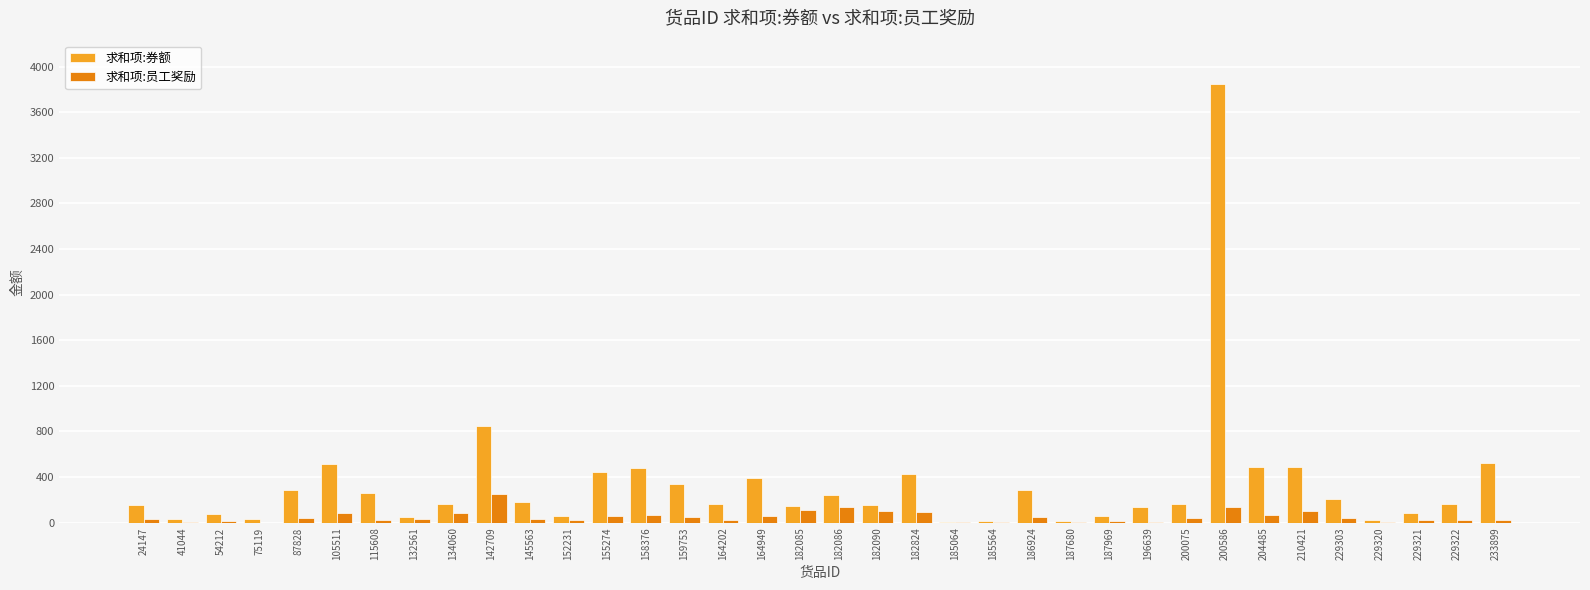

Which series changed the most between 158376 and 229321?

求和项:券额